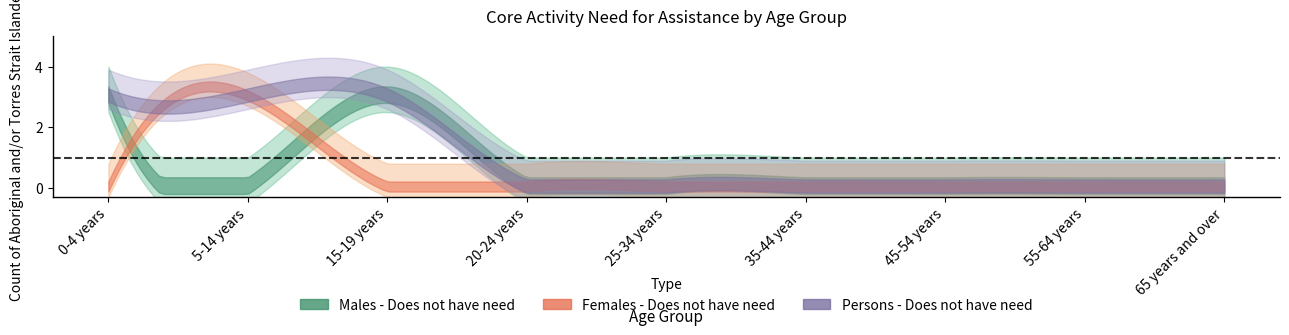

Which label corresponds to the smallest value in the chart?

5-14 years